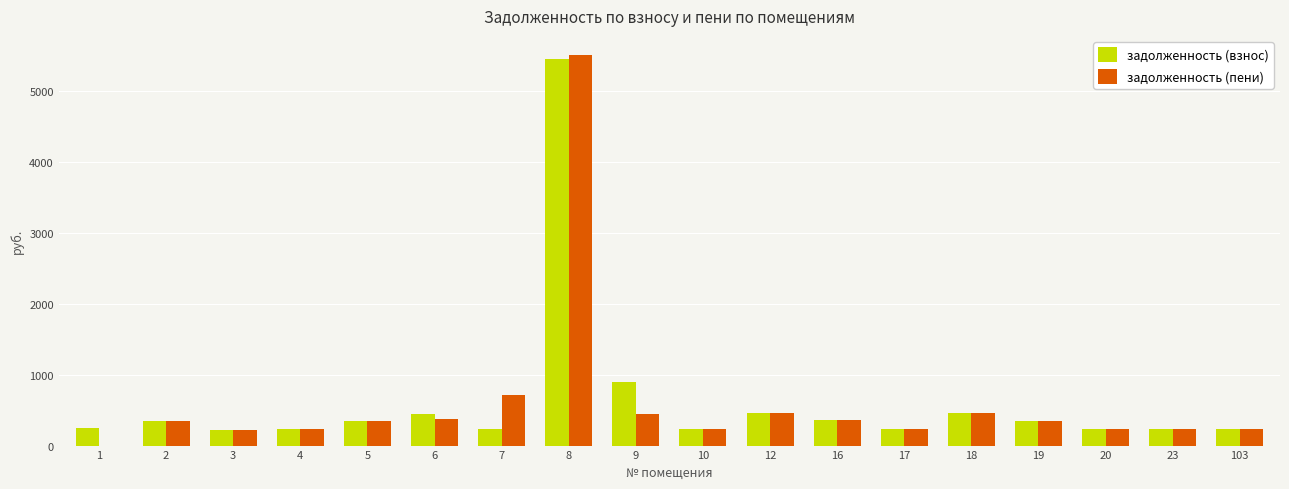

What is the sum of the задолженность (пени) values at 6 and 16?

727.5